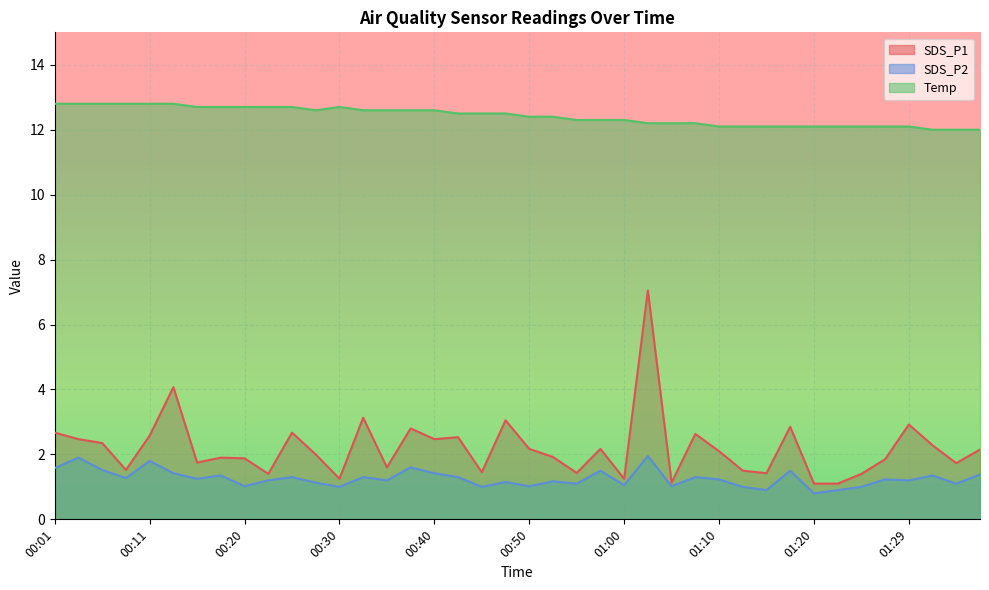

True or false: SDS_P2 and SDS_P1 intersect in this chart.

False